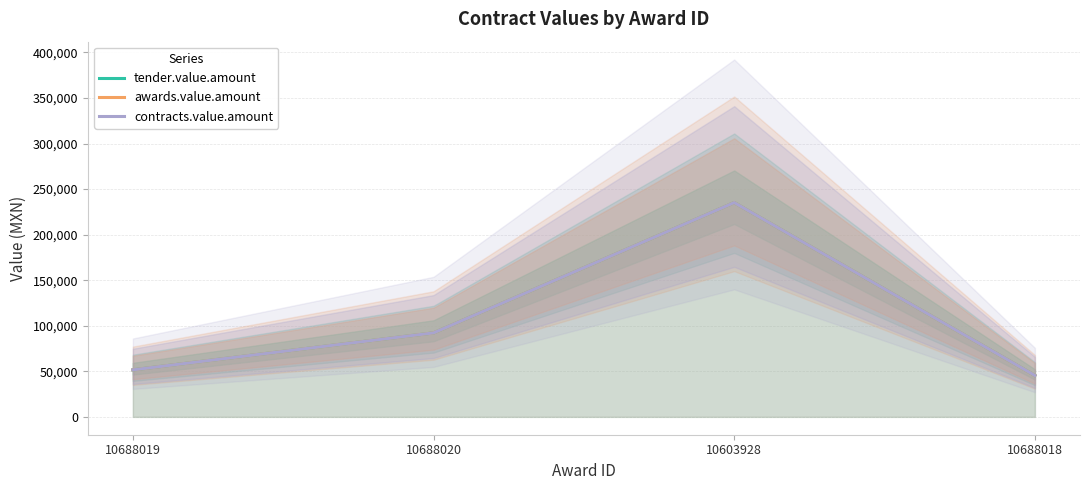

True or false: contracts.value.amount and awards.value.amount cross at least once.

False